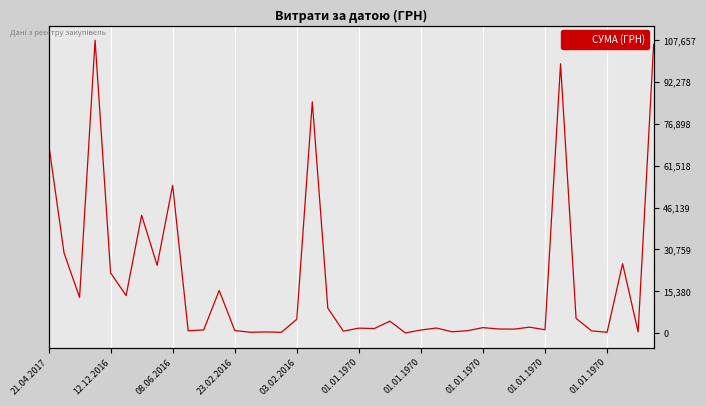

What is the label of the 10th point from the left?

01.01.1970